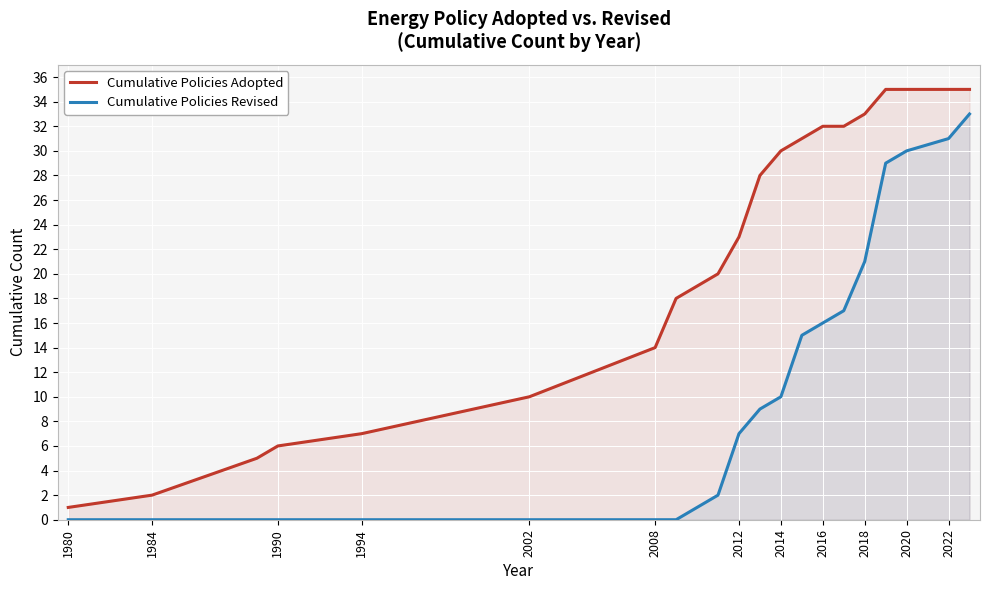

Reading right to left, list all the values displayed in this chart.

Cumulative Policies Adopted: 35	35	35	35	33	32	32	31	30	28	23	20	18	14	10	7	6	5	2	1
Cumulative Policies Revised: 33	31	30	29	21	17	16	15	10	9	7	2	0	0	0	0	0	0	0	0